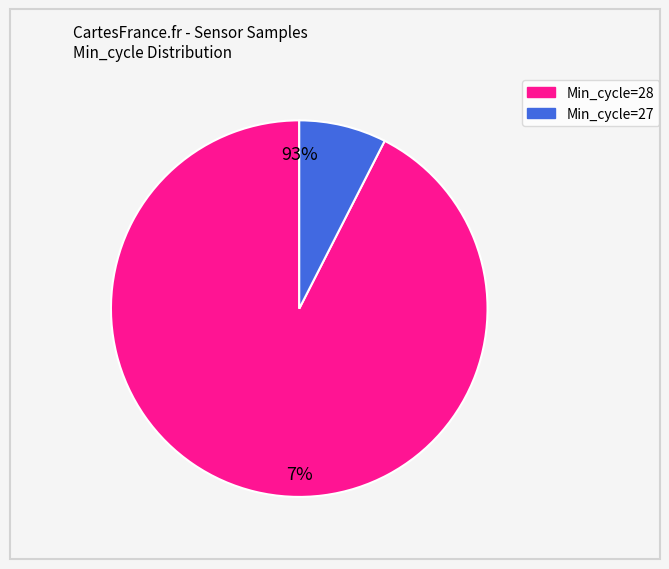

What is the ratio of the value at 28 to the value at 28?

1.0